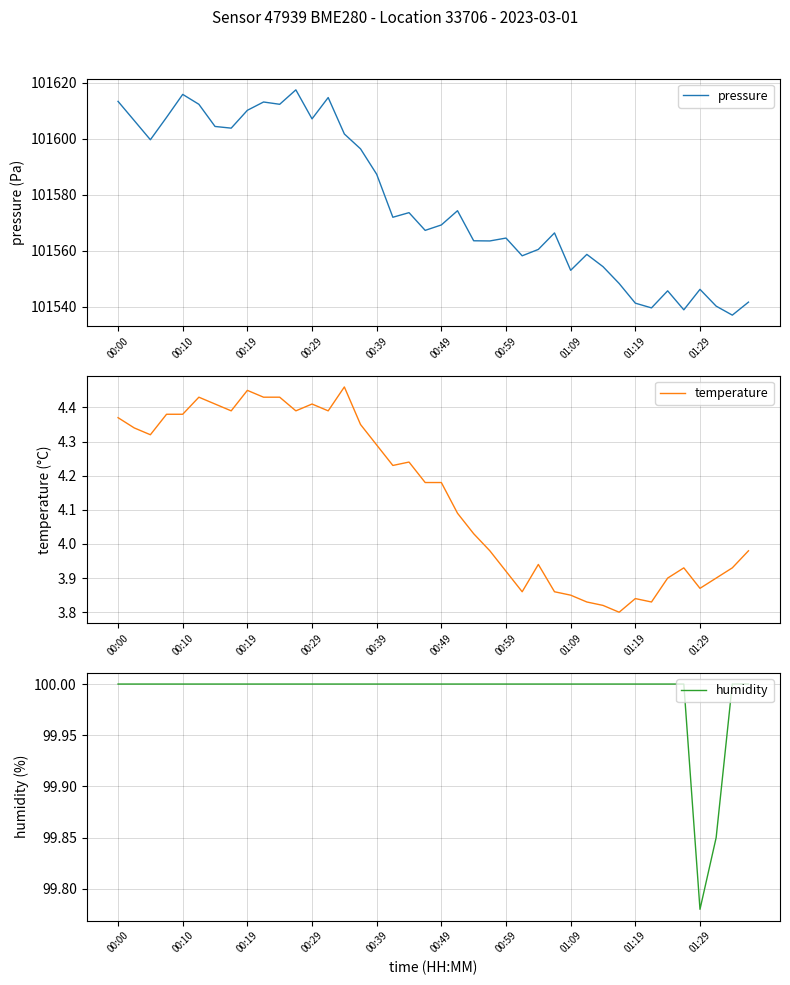

Reading left to right, list all the values displayed in this chart.

pressure: 101613.4	101606.5	101599.7	101607.7	101615.9	101612.3	101604.4	101603.8	101610.2	101613.2	101612.3	101617.5	101607.1	101614.8	101601.7	101596.4	101587.3	101571.9	101573.6	101567.2	101569.2	101574.3	101563.5	101563.5	101564.5	101558.2	101560.4	101566.3	101553.0	101558.7	101554.3	101548.2	101541.2	101539.5	101545.6	101538.8	101546.2	101540.2	101536.9	101541.6
temperature: 4.4	4.3	4.3	4.4	4.4	4.4	4.4	4.4	4.5	4.4	4.4	4.4	4.4	4.4	4.5	4.3	4.3	4.2	4.2	4.2	4.2	4.1	4.0	4.0	3.9	3.9	3.9	3.9	3.9	3.8	3.8	3.8	3.8	3.8	3.9	3.9	3.9	3.9	3.9	4.0
humidity: 100.0	100.0	100.0	100.0	100.0	100.0	100.0	100.0	100.0	100.0	100.0	100.0	100.0	100.0	100.0	100.0	100.0	100.0	100.0	100.0	100.0	100.0	100.0	100.0	100.0	100.0	100.0	100.0	100.0	100.0	100.0	100.0	100.0	100.0	100.0	100.0	99.8	99.8	100.0	100.0